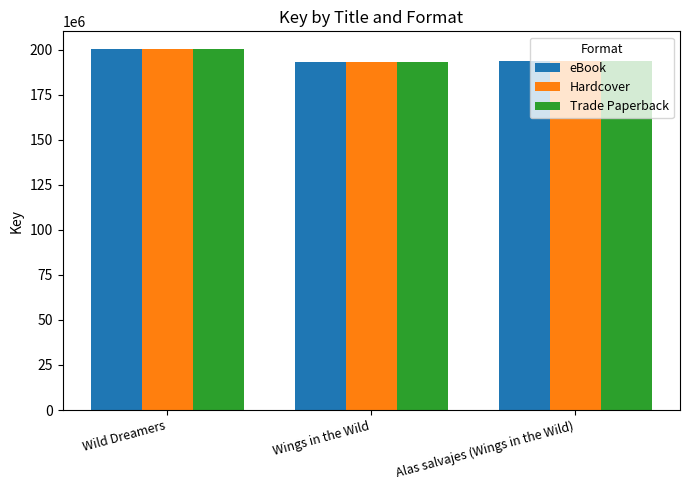

What is the highest value of the eBook series?

200237859